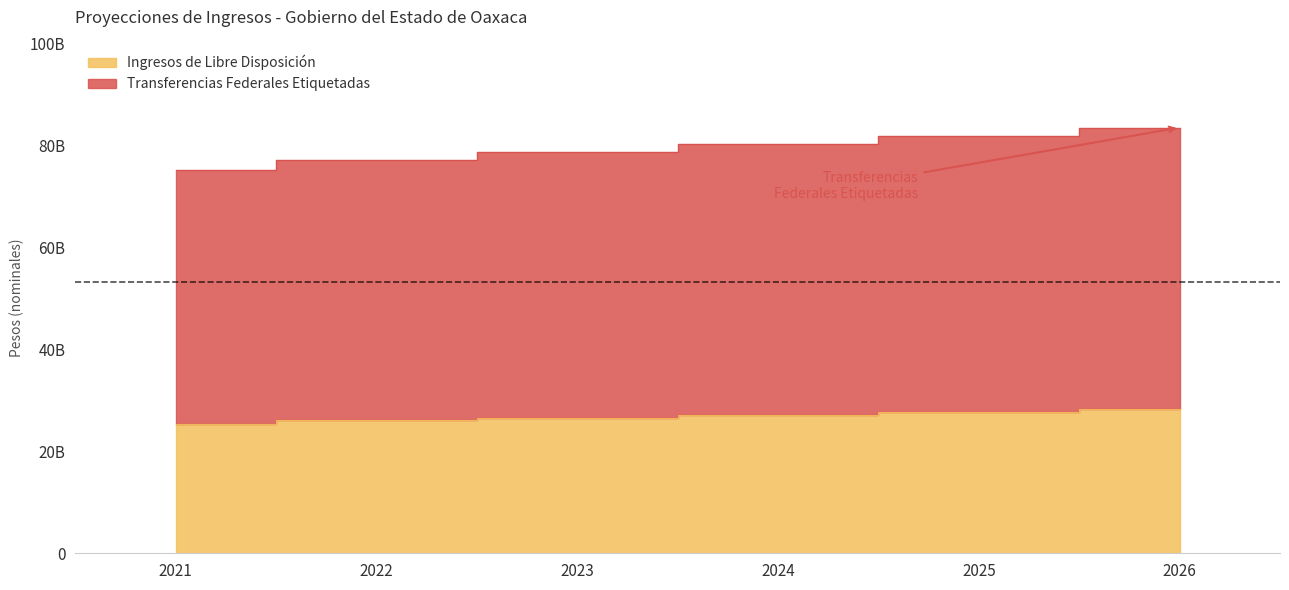

What is the spread (max minus min) of values at 2024?

53066799317